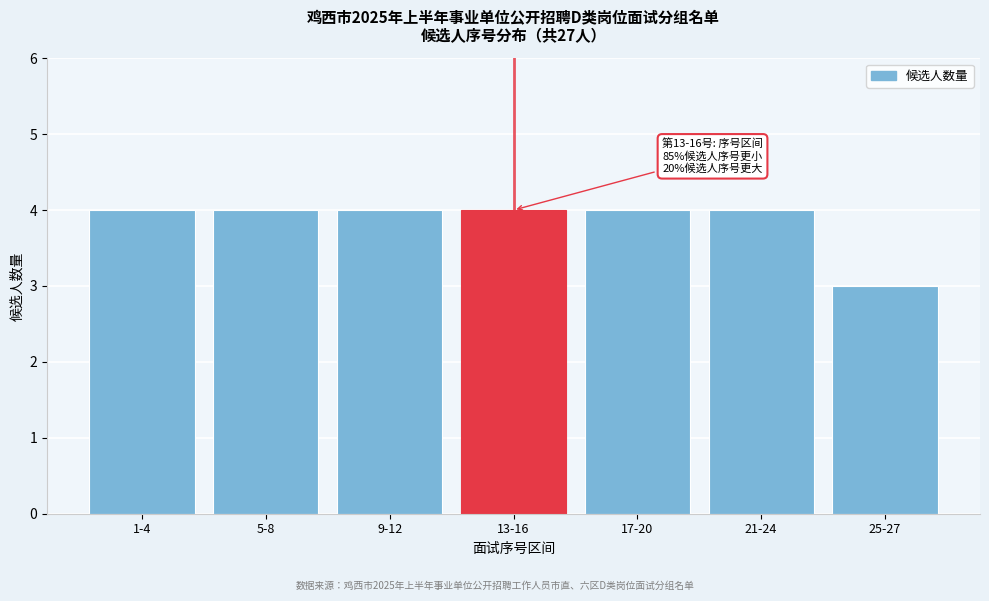

Reading left to right, list all the values displayed in this chart.

4	4	4	4	4	4	3